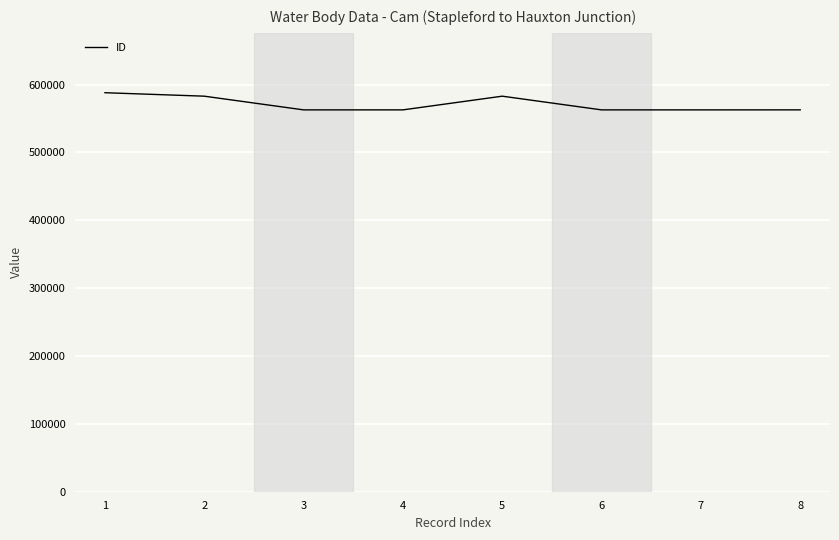

True or false: the data has more than 2 interior local peaks.

False